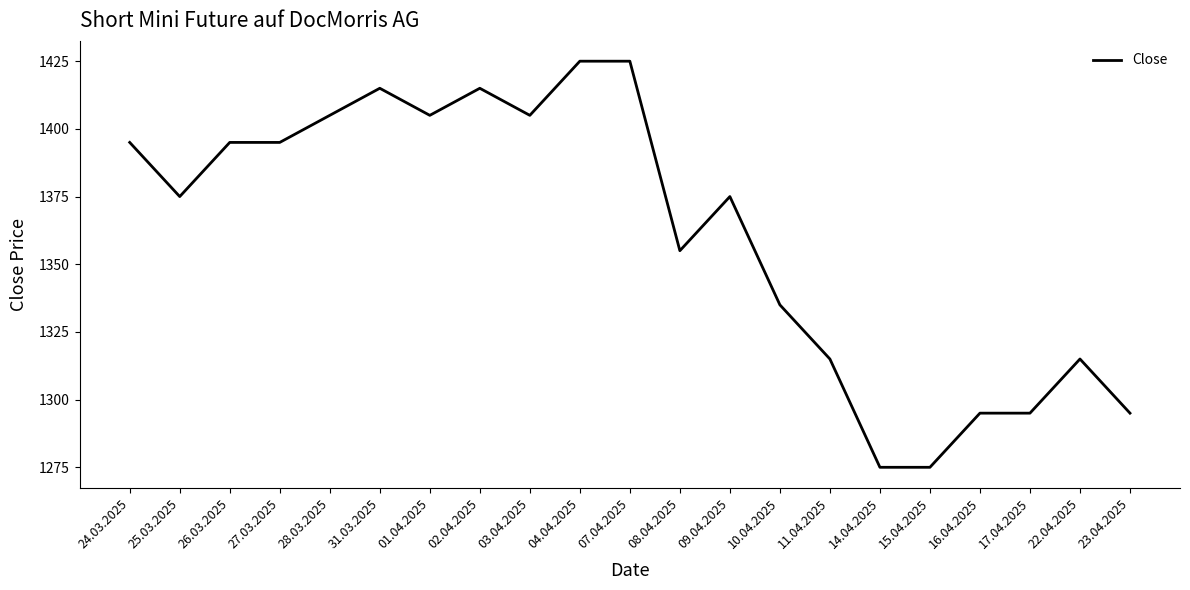

What is the maximum value shown in the chart?

1425